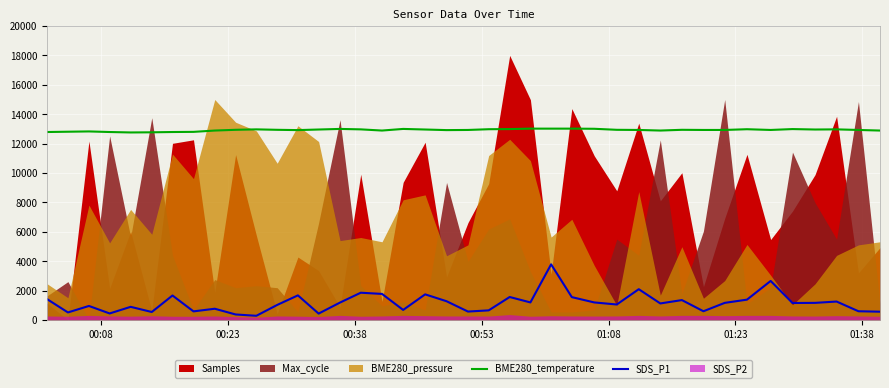

True or false: SDS_P1 and BME280_temperature cross at least once.

False